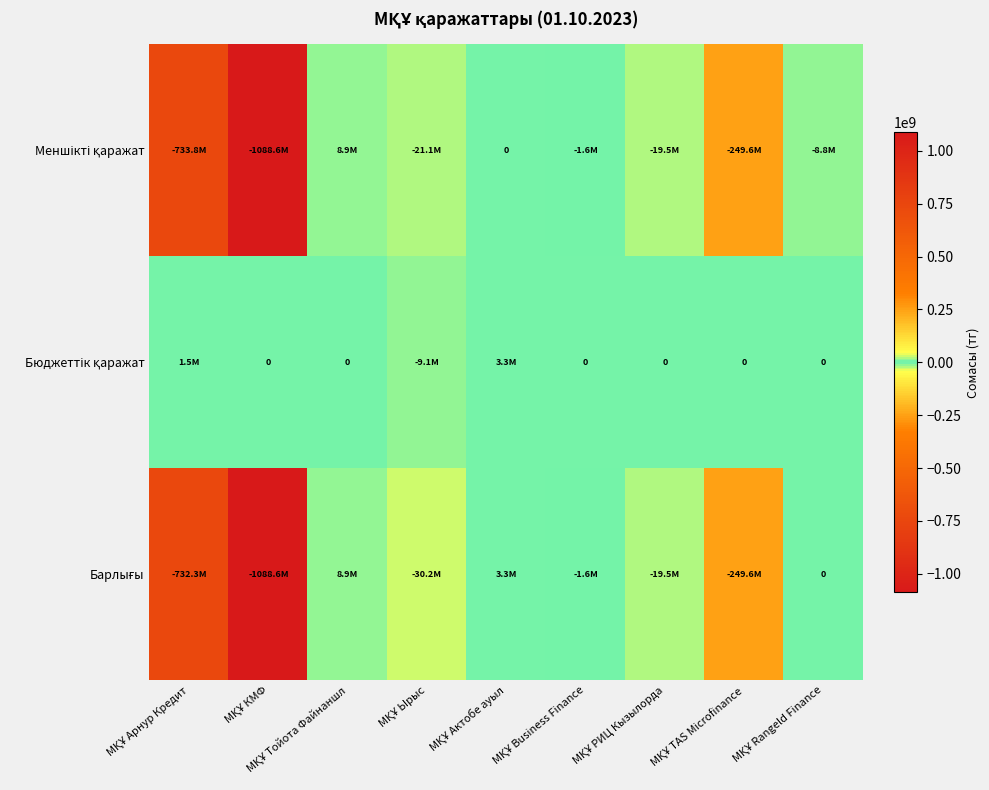

Rank the series at МҚҰ TAS Microfinance from lowest to highest value.

Меншікті қаражат, Барлығы, Бюджеттік қаражат